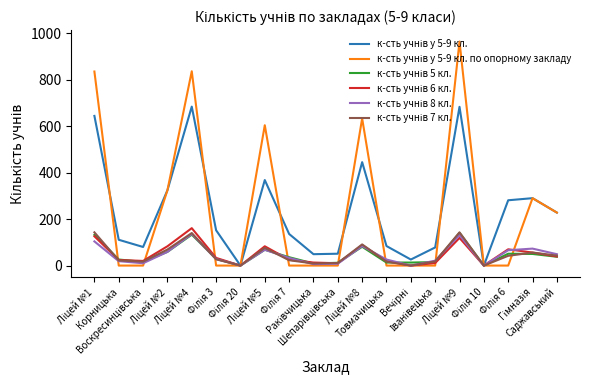

At how many categories does at least one series exceed 362?

5